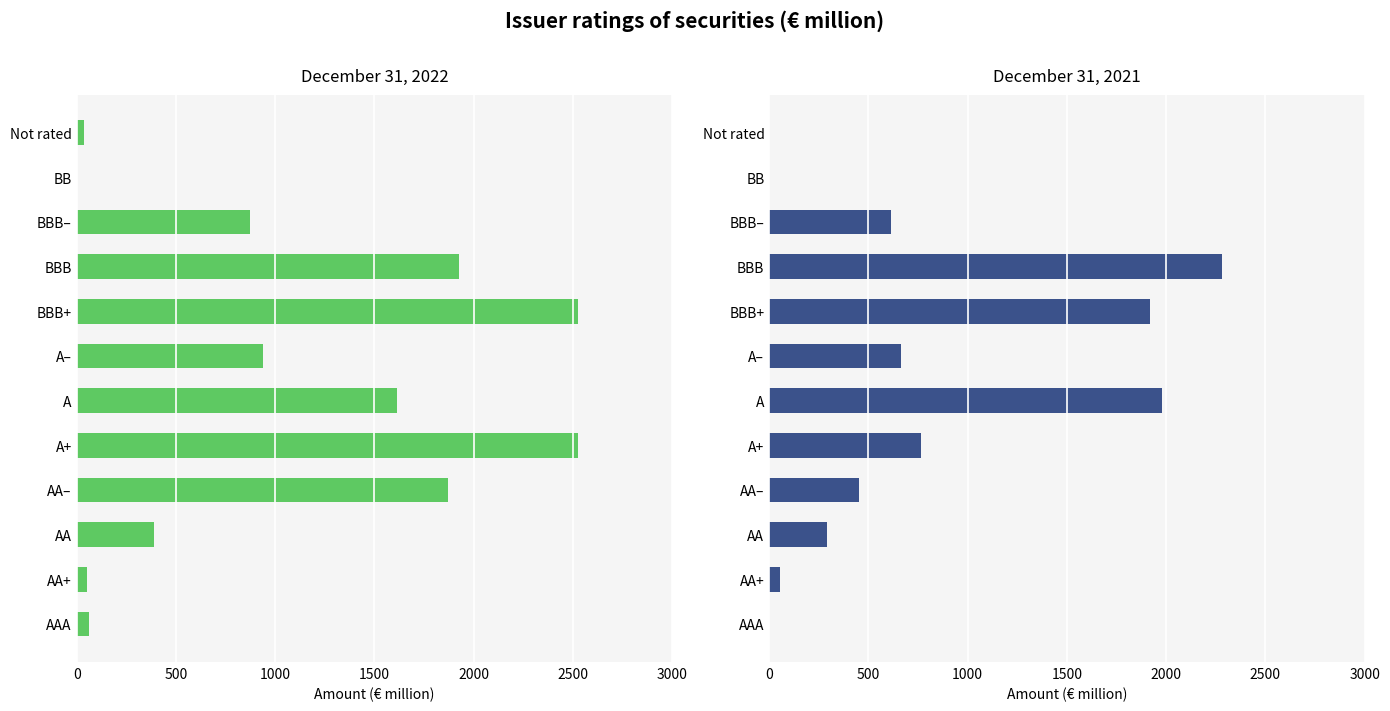

How many positive values does the December 31, 2022 series have?

11